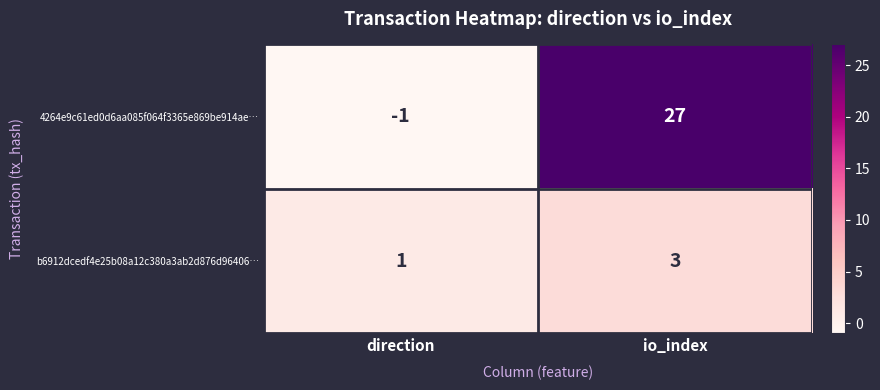

The 4264e9c61ed0d6aa085f064f3365e869be914ae… series shows 27 at io_index. True or false?

True